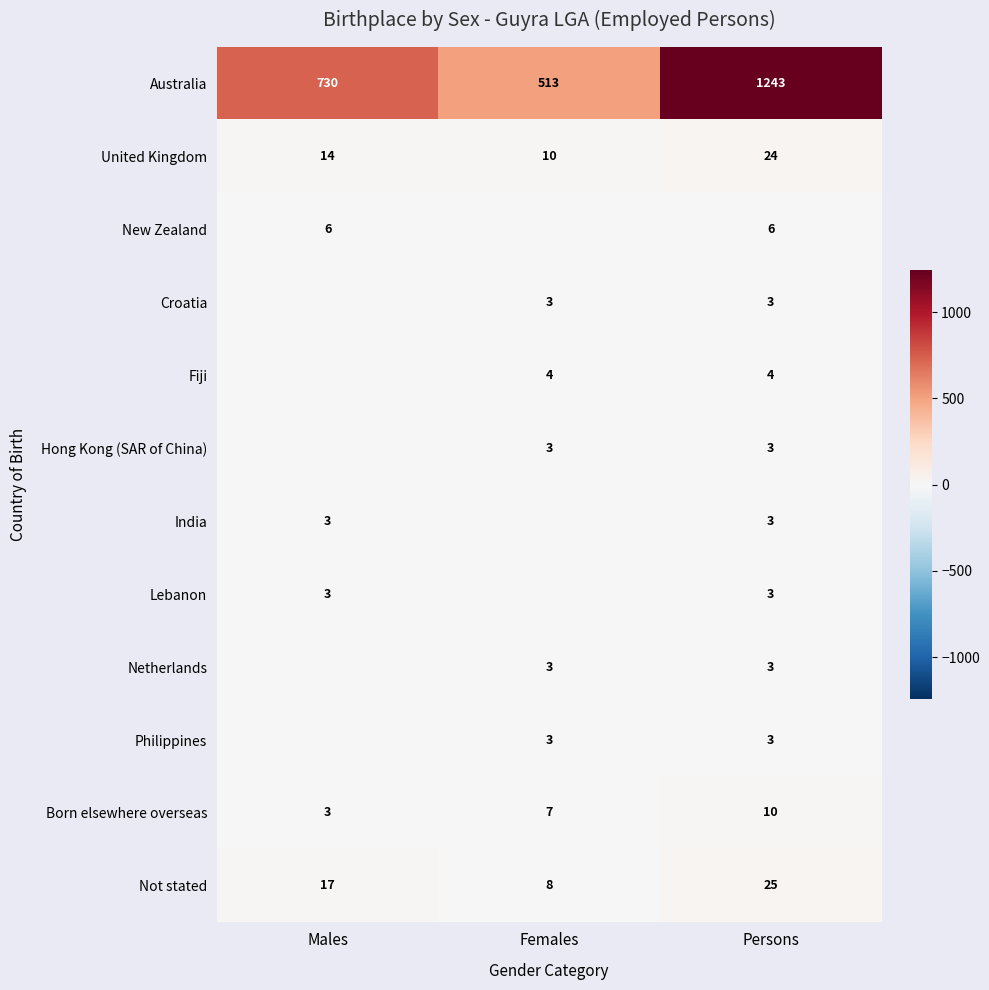

What is the difference between the maximum and minimum values in the Australia series?

730